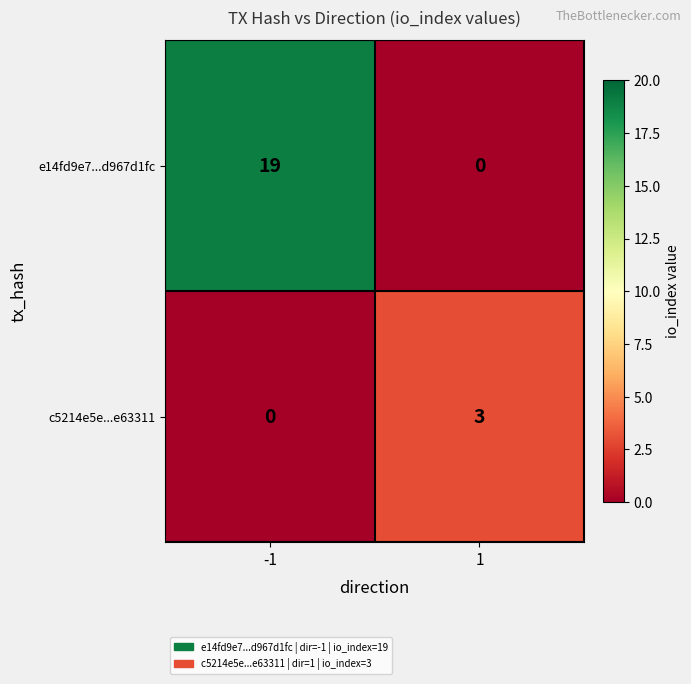

Rank the series by their average value, from highest to lowest.

e14fd9e7...d967d1fc, c5214e5e...e63311